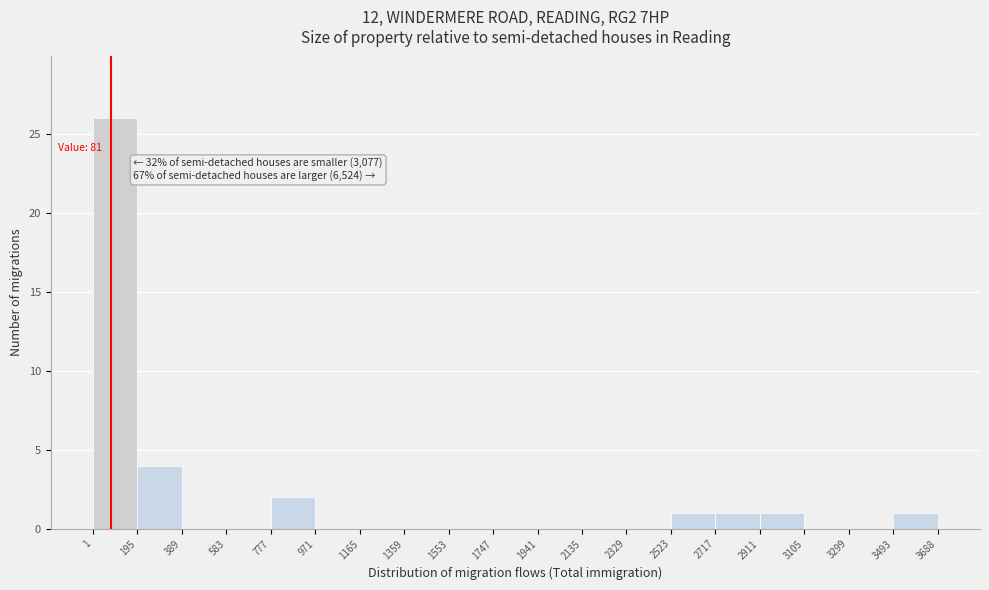

Over which range of the x-axis is the bar tallest?

1 to 195